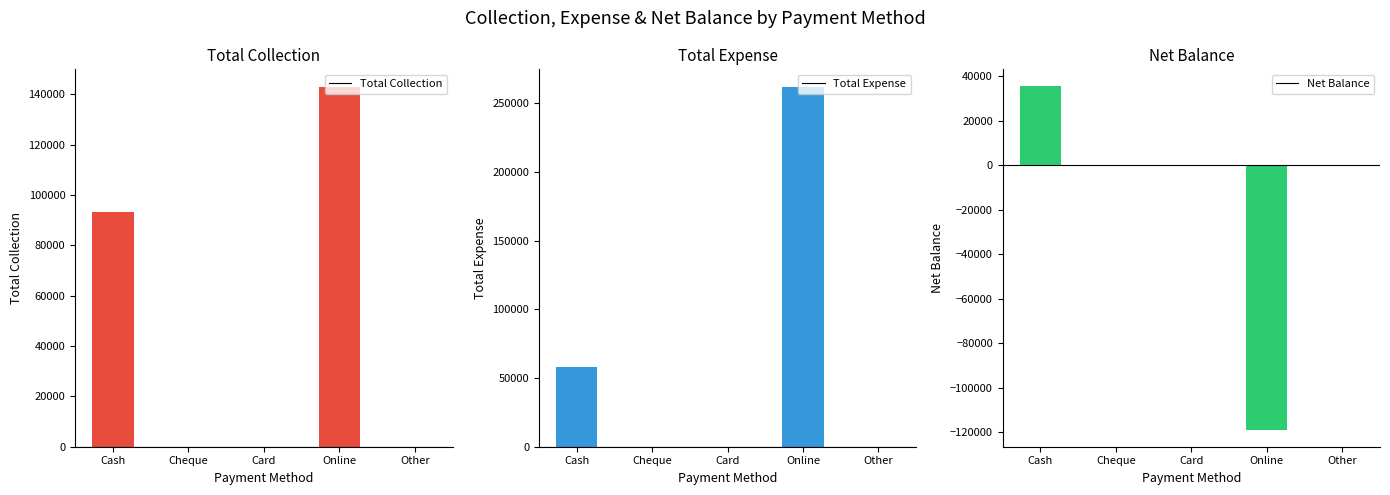

Are the bars horizontal?

No